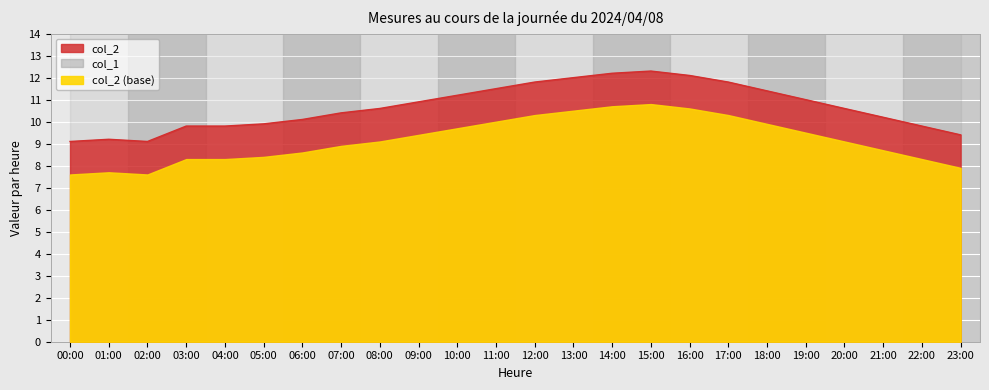

At which category does the data reach its first local valley?

02:00